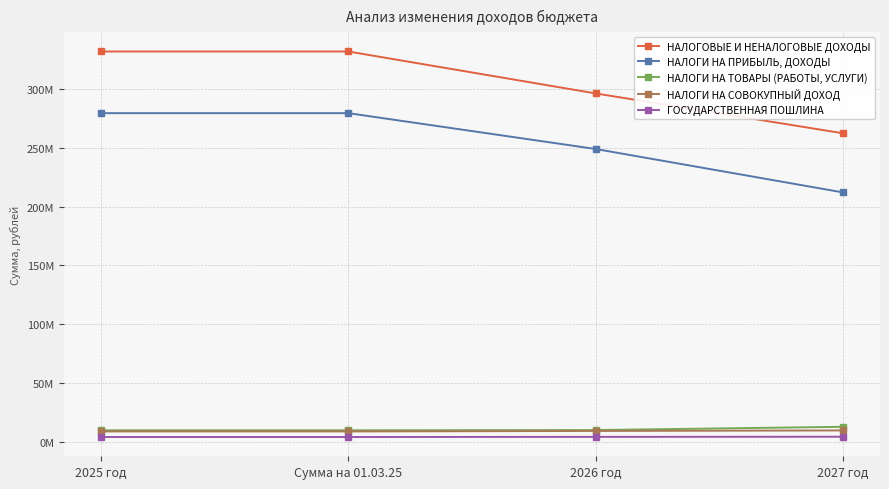

What are all the series names shown in the legend?

НАЛОГОВЫЕ И НЕНАЛОГОВЫЕ ДОХОДЫ, НАЛОГИ НА ПРИБЫЛЬ, ДОХОДЫ, НАЛОГИ НА ТОВАРЫ (РАБОТЫ, УСЛУГИ), НАЛОГИ НА СОВОКУПНЫЙ ДОХОД, ГОСУДАРСТВЕННАЯ ПОШЛИНА